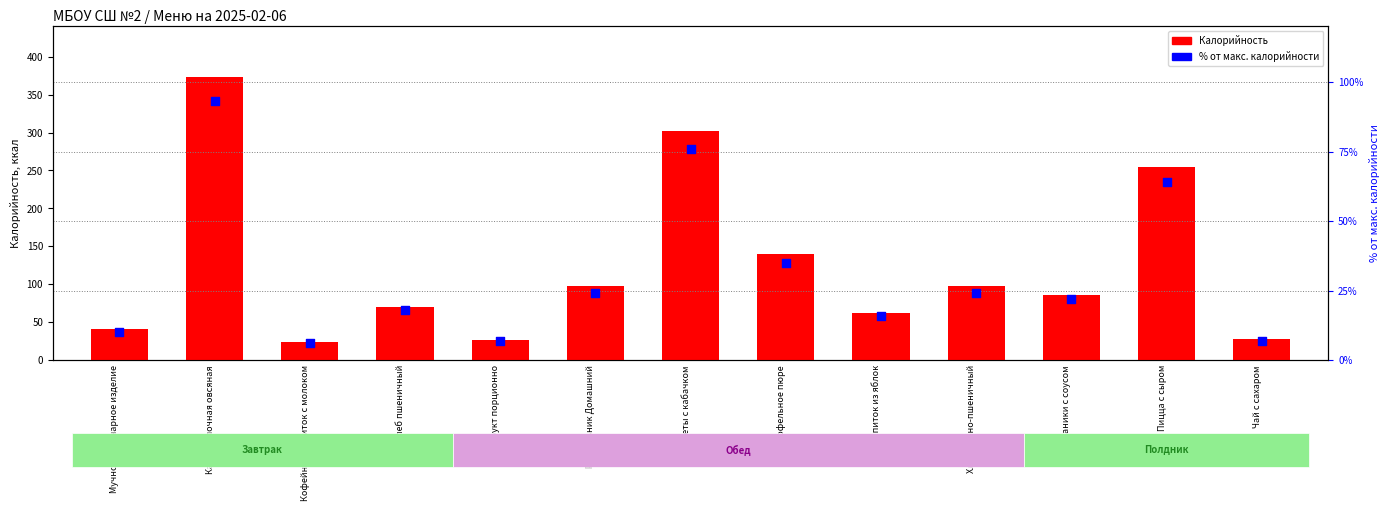

At which category is the sum across all series the highest?

Каша молочная овсяная